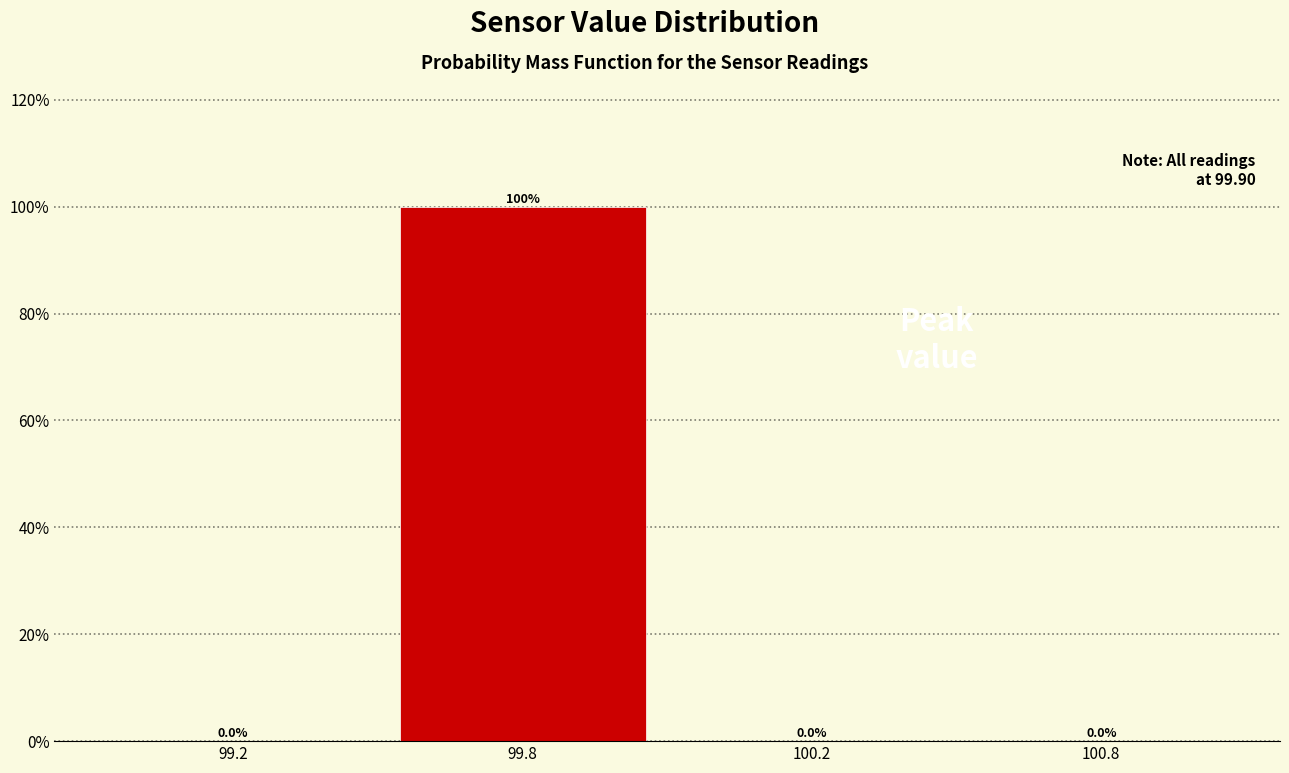

Are the bars horizontal?

No